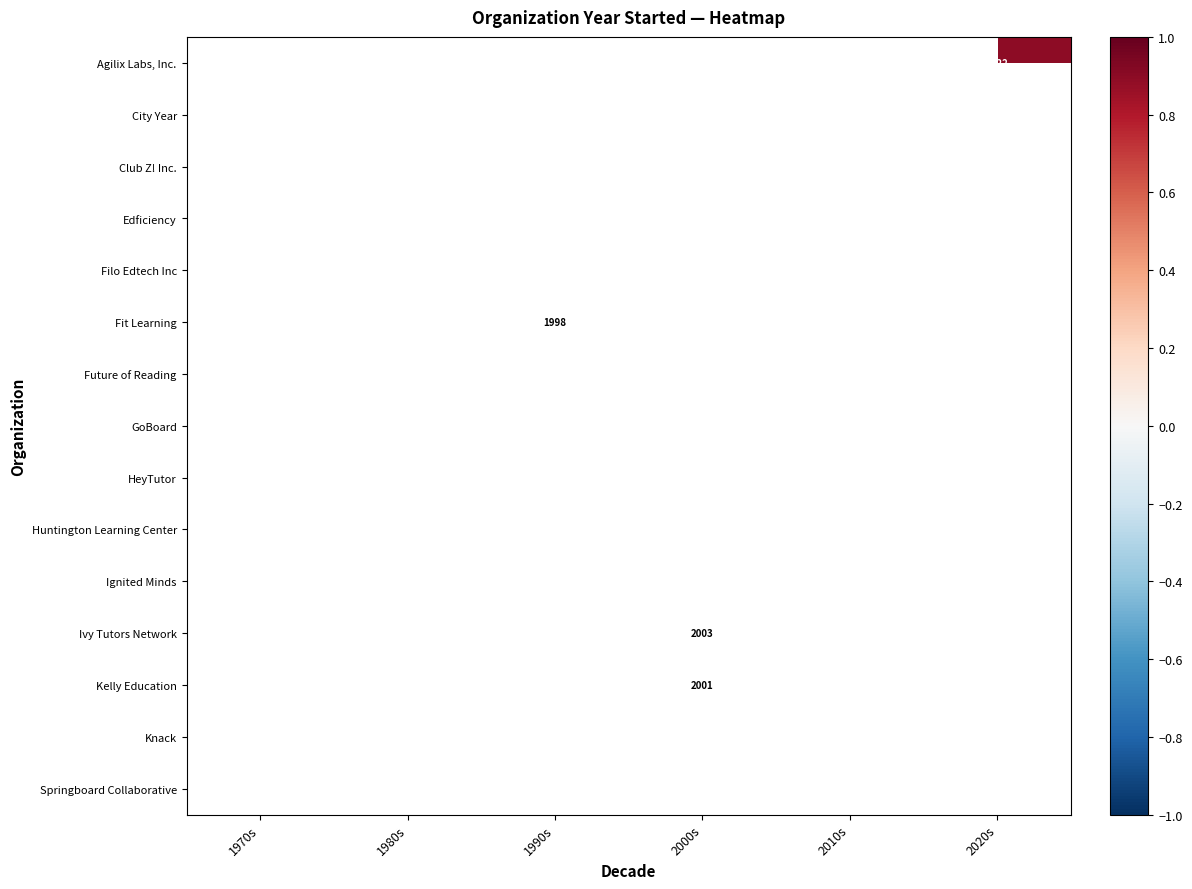

List the labels in order of Knack value, smallest first.

1970s, 1980s, 1990s, 2000s, 2010s, 2020s